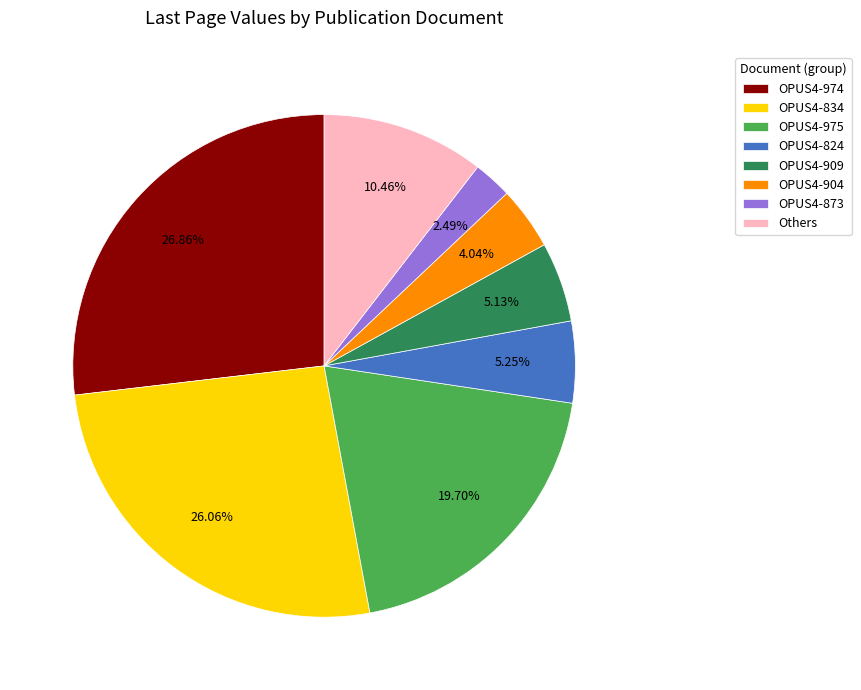

What portion of the pie excludes OPUS4-834?

73.9%